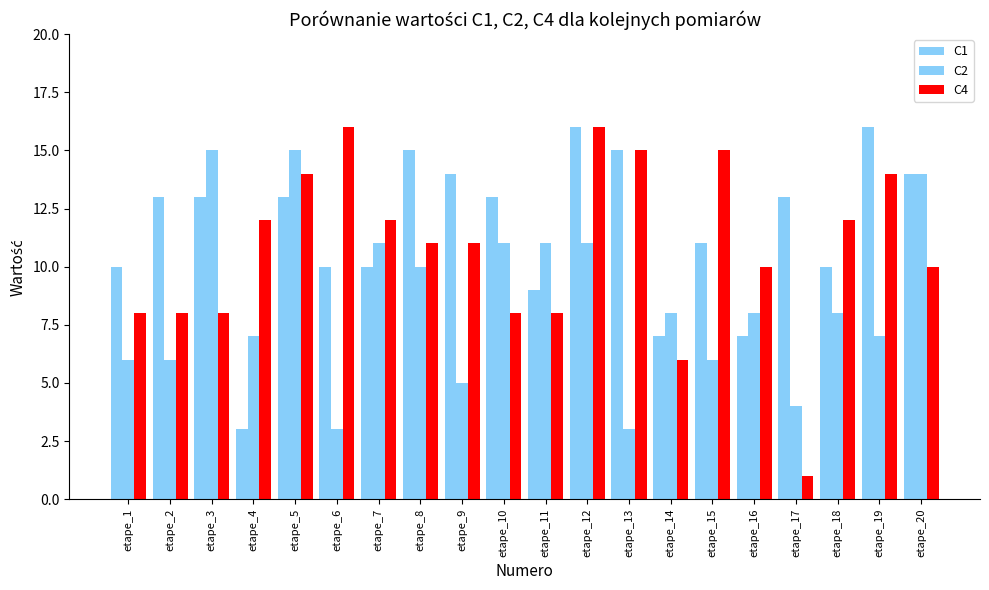

Are the bars horizontal?

No